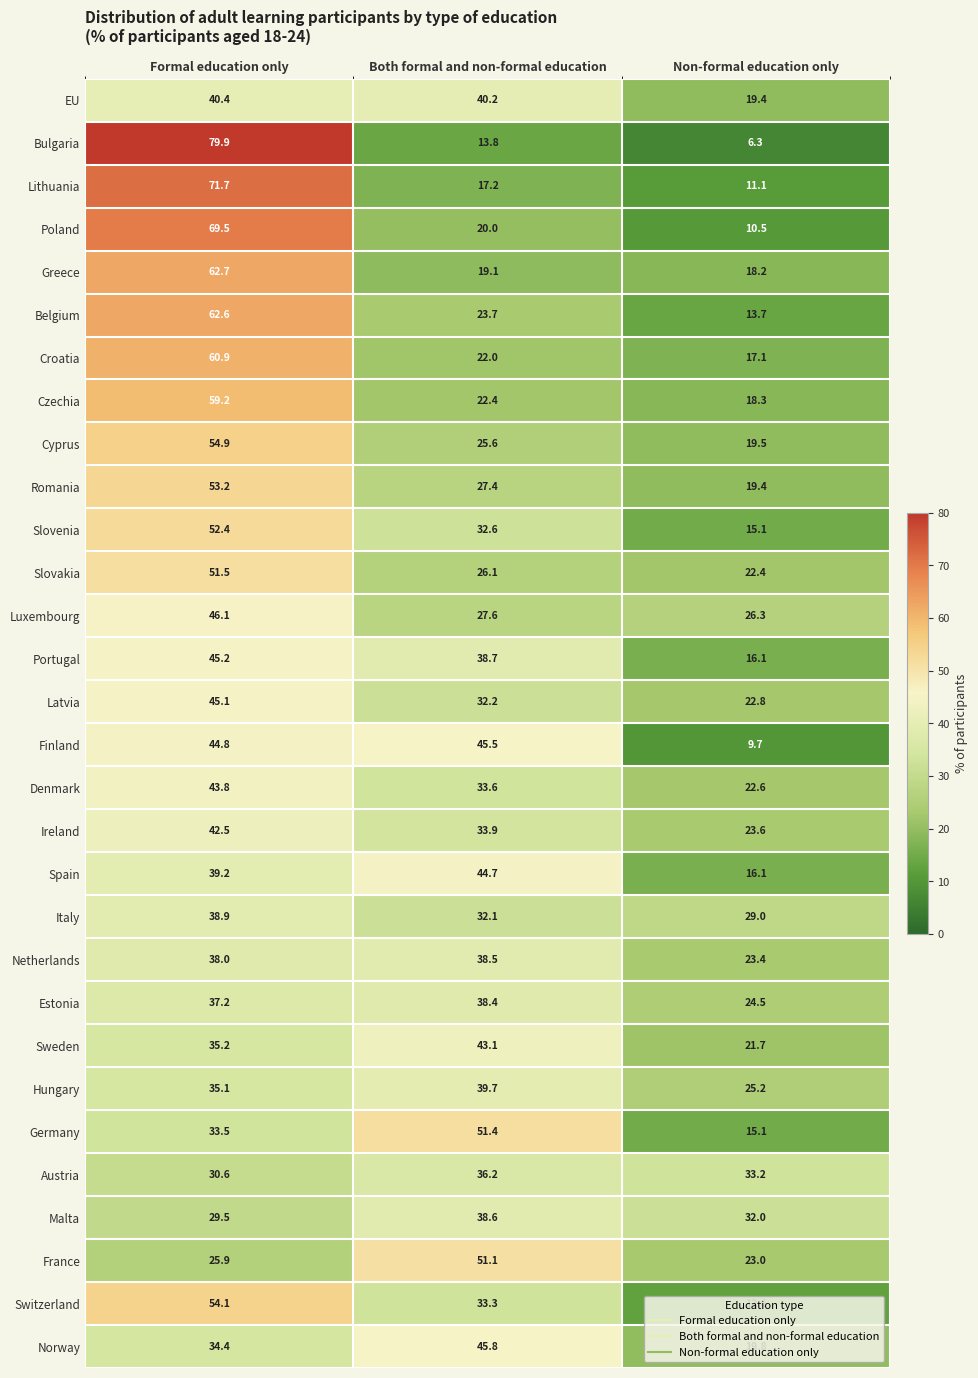

Which series has the widest spread of values?

Bulgaria